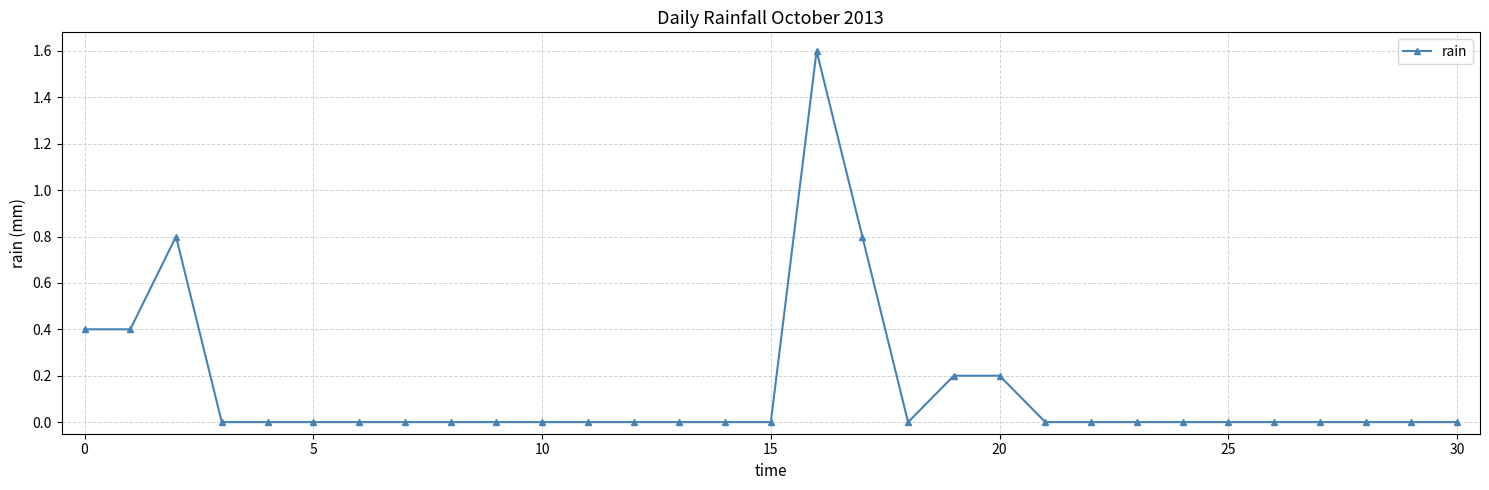

True or false: the data has more than 0 interior local peaks.

True